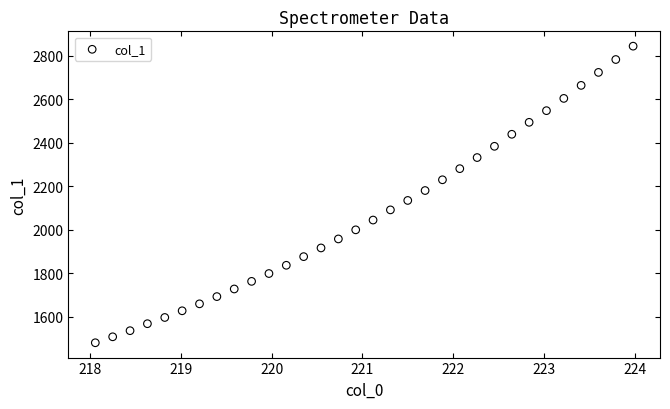

What is the range of X values (max minus min)?

5.9